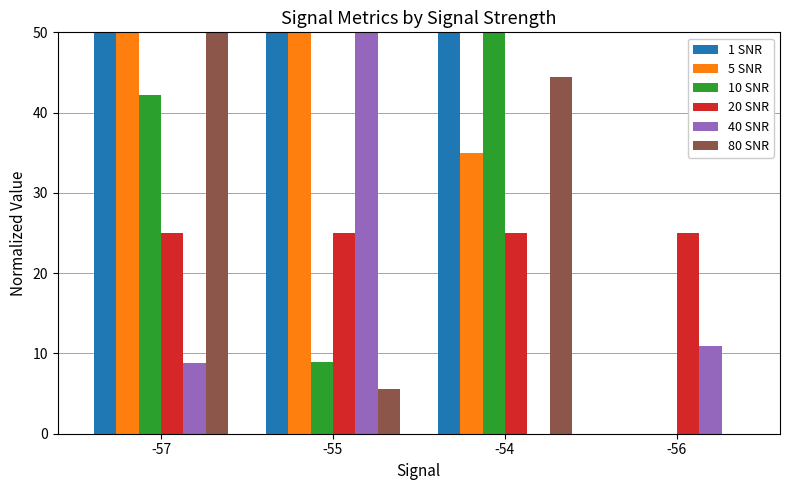

The value of 10 SNR at -54 is 50.0. True or false?

True